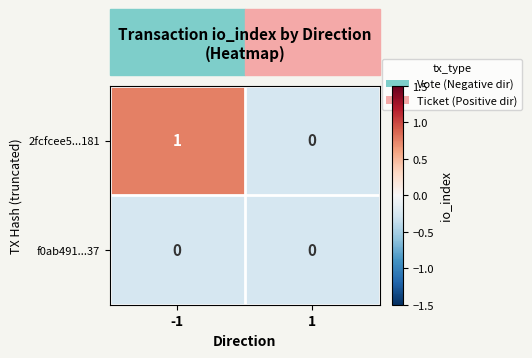

Rank the series by their maximum value, from highest to lowest.

2fcfcee5...181, f0ab491...37